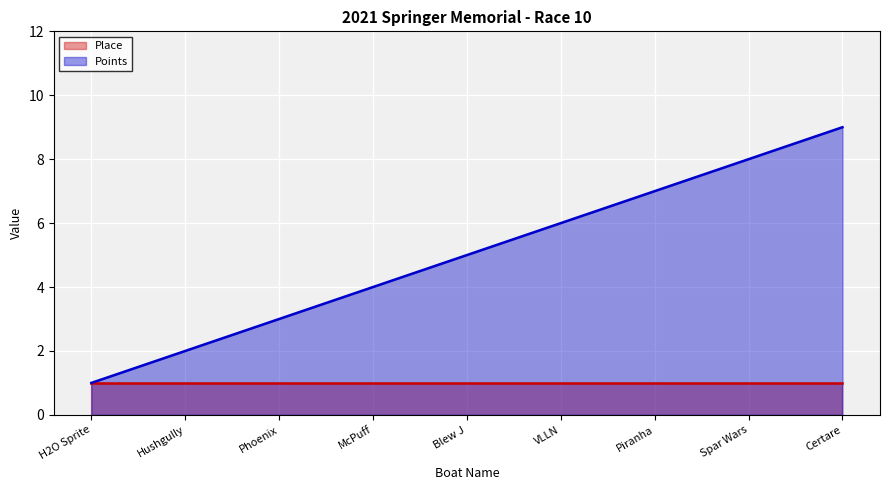

At which category does the chart reach its minimum across all series?

H2O Sprite